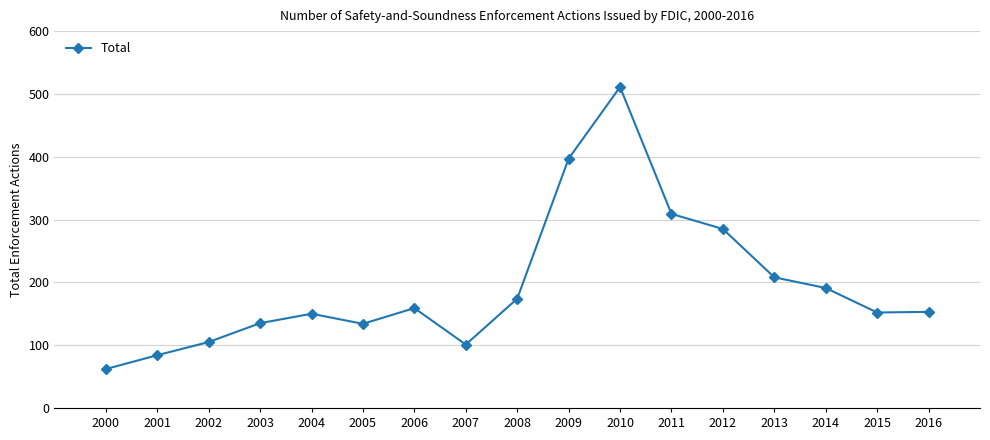

What is the value of the 16th point from the left?

152